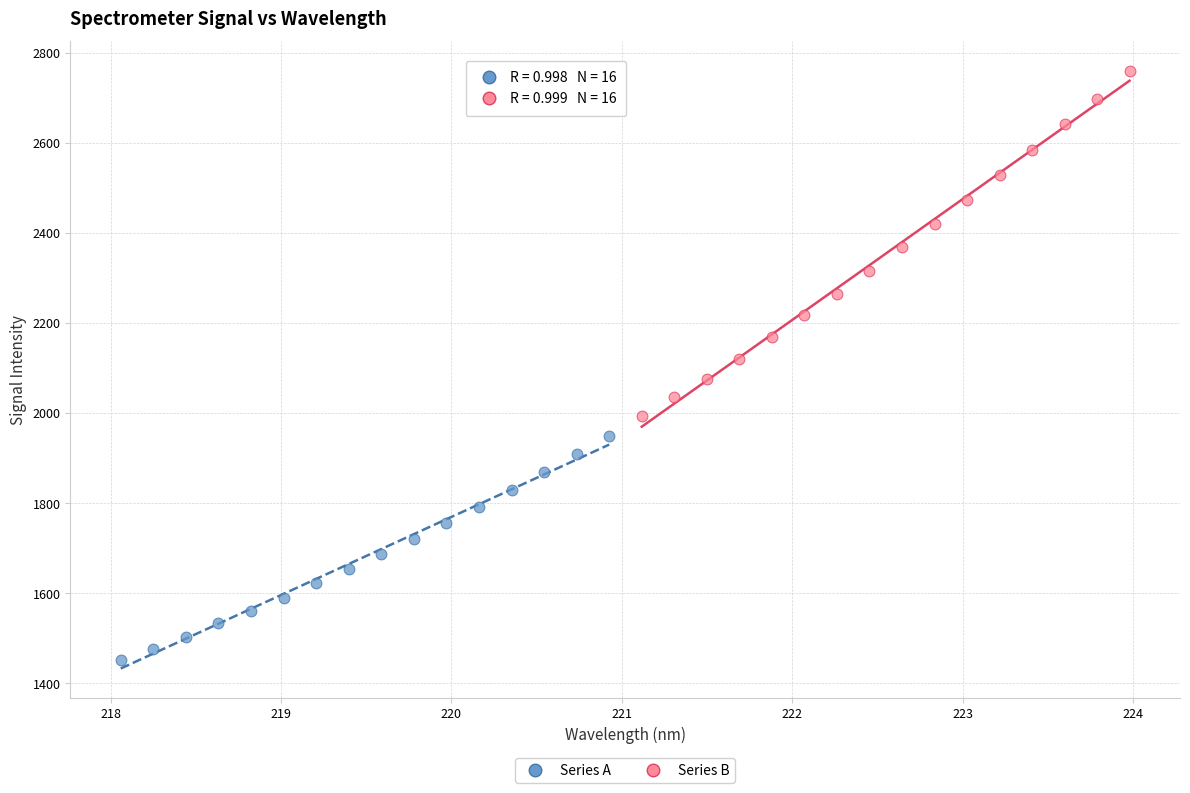

Which series contains the lowest Y value?

Series A